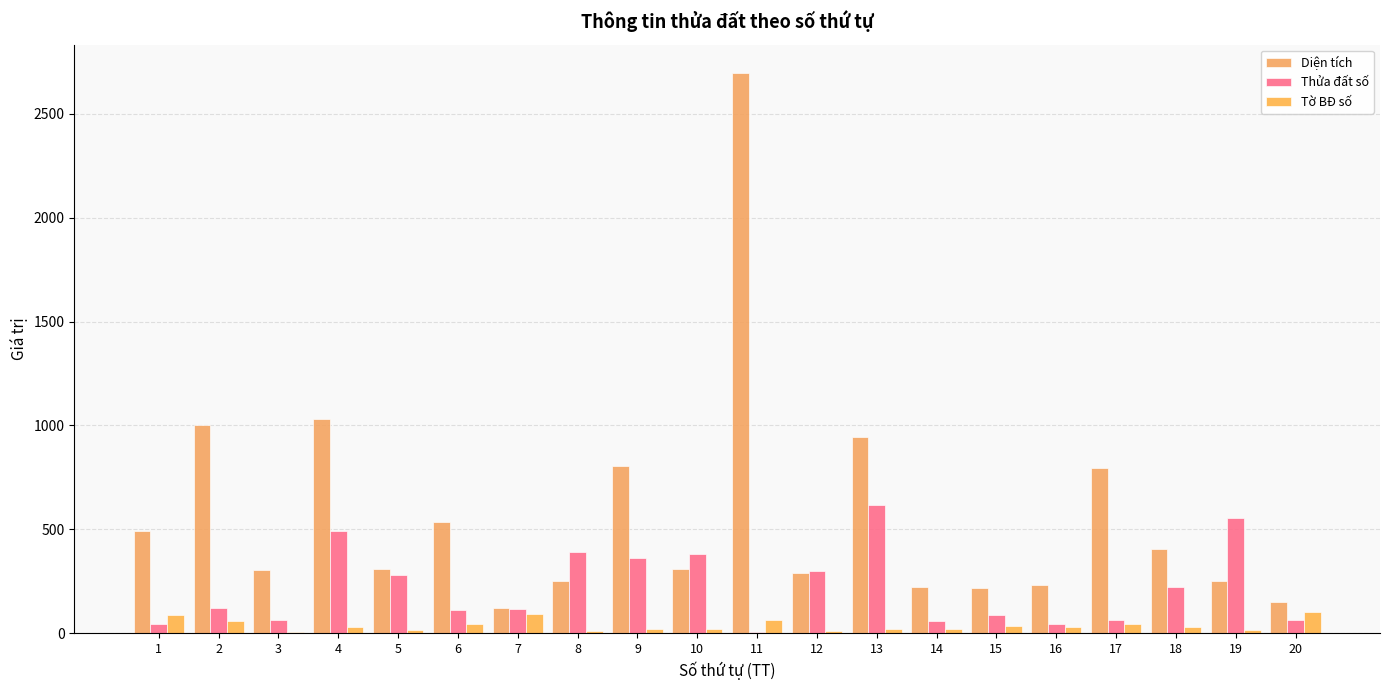

How many data points does each series have?

20